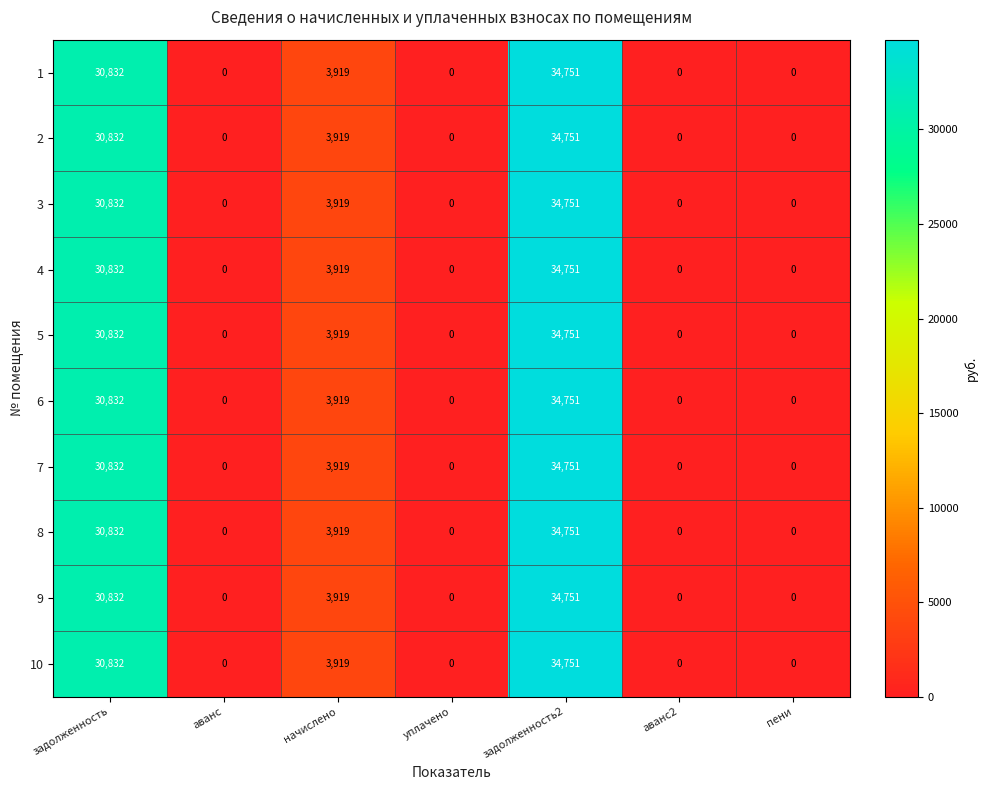

The 5 series shows 11864 at аванс. True or false?

False